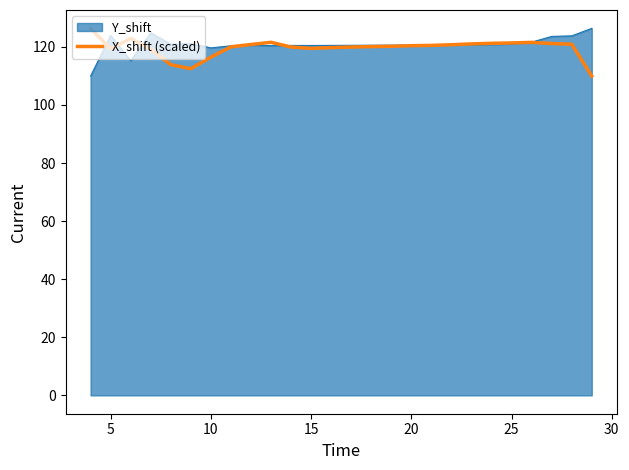

What is the maximum value shown in the chart?

126.4